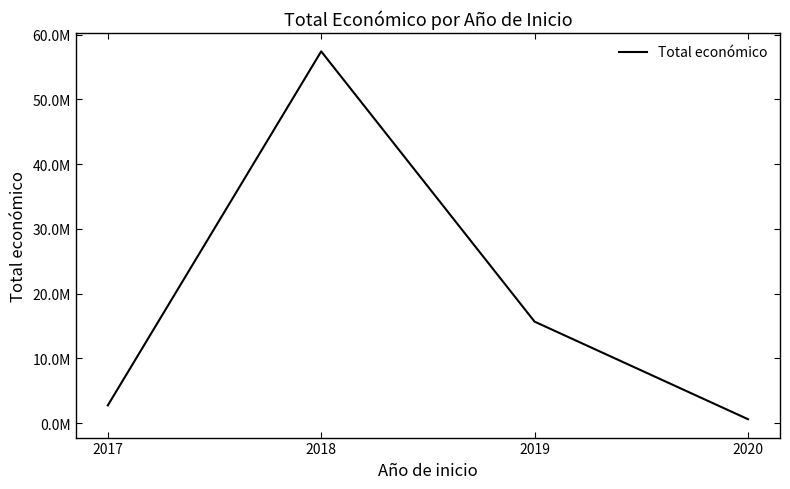

Reading left to right, list all the values displayed in this chart.

2730265	57431639	15671913	599636